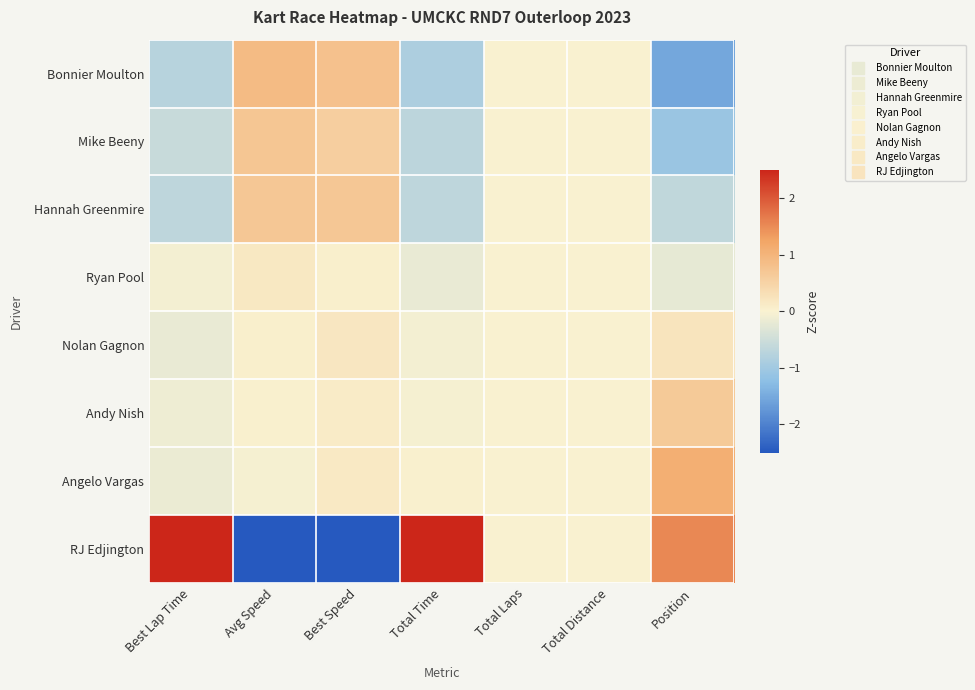

Which series has the largest total across all categories?

RJ Edjington